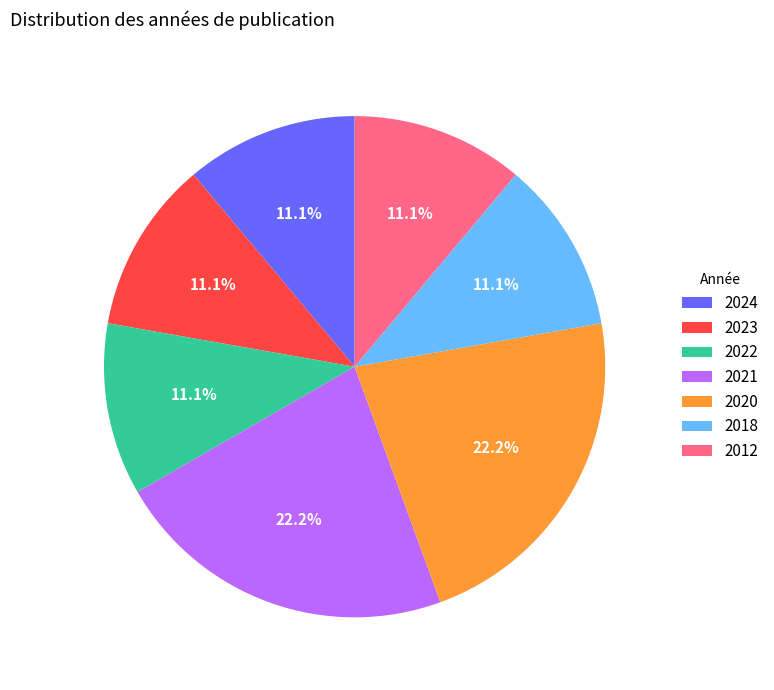

What is the ratio of the value at 2021 to the value at 2012?

2.0